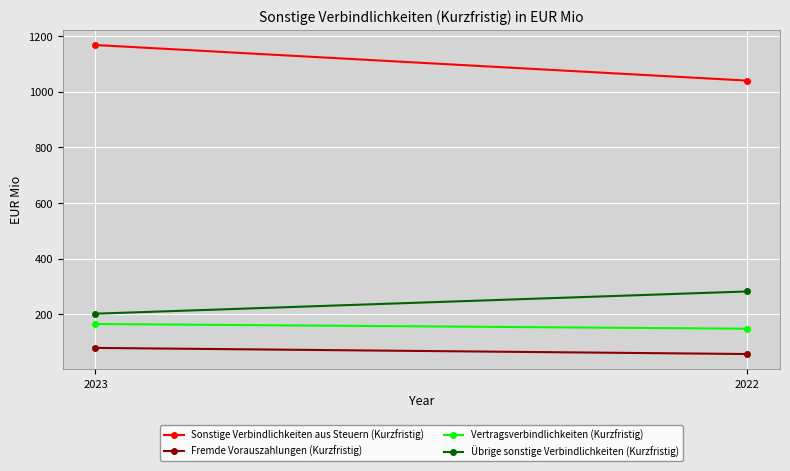

What is the greatest value displayed?

1168